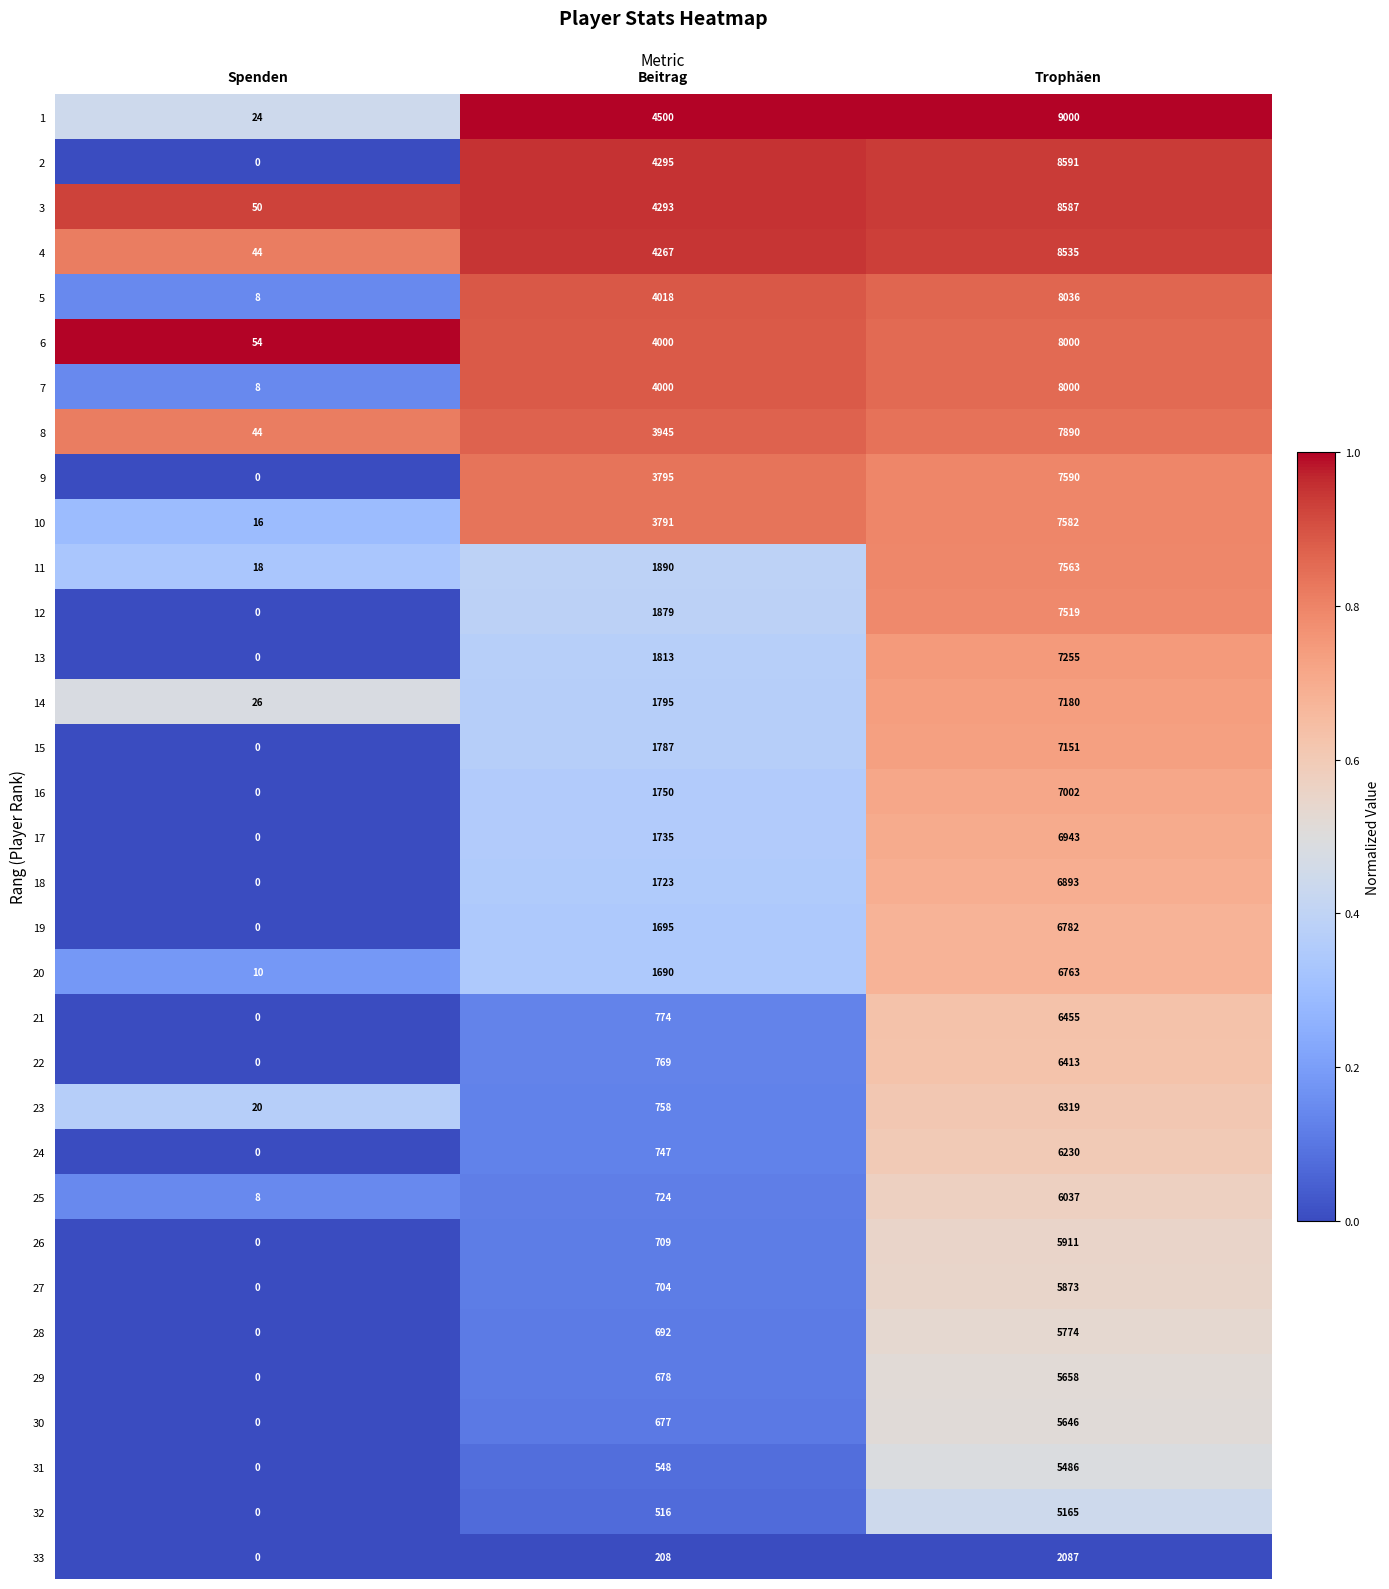

What is the difference between the 19 values at Spenden and Trophäen?

6782